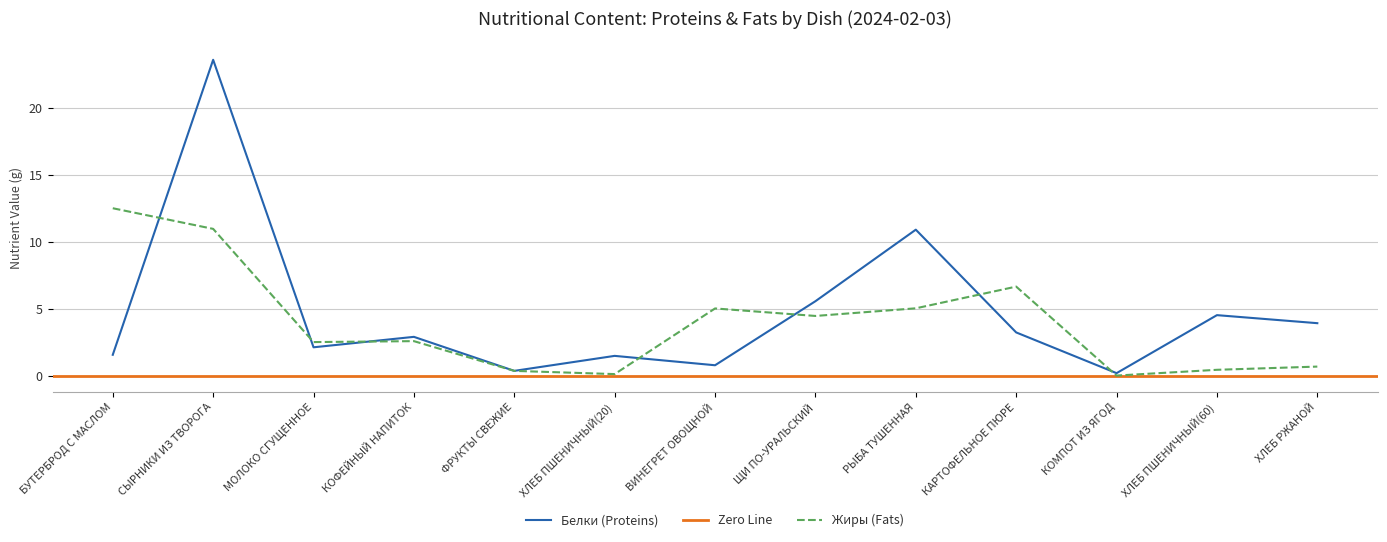

What is the difference between the maximum and minimum values in the Белки series?

23.4